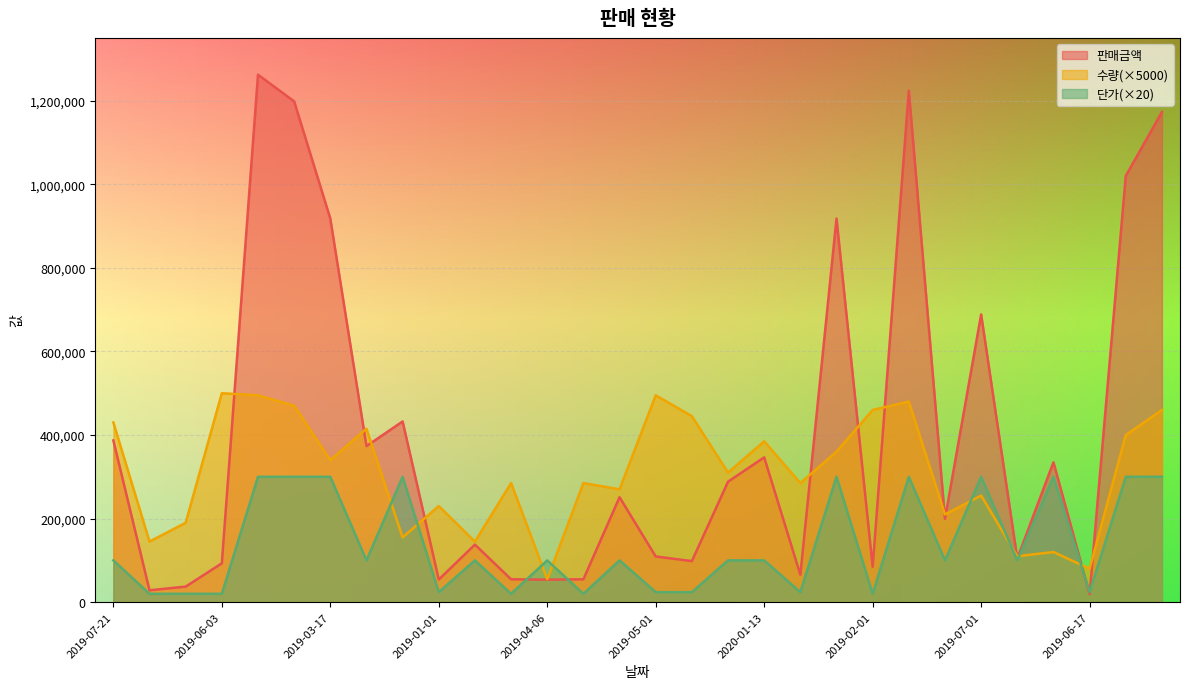

At which label does 단가 reach its minimum?

2019-07-31